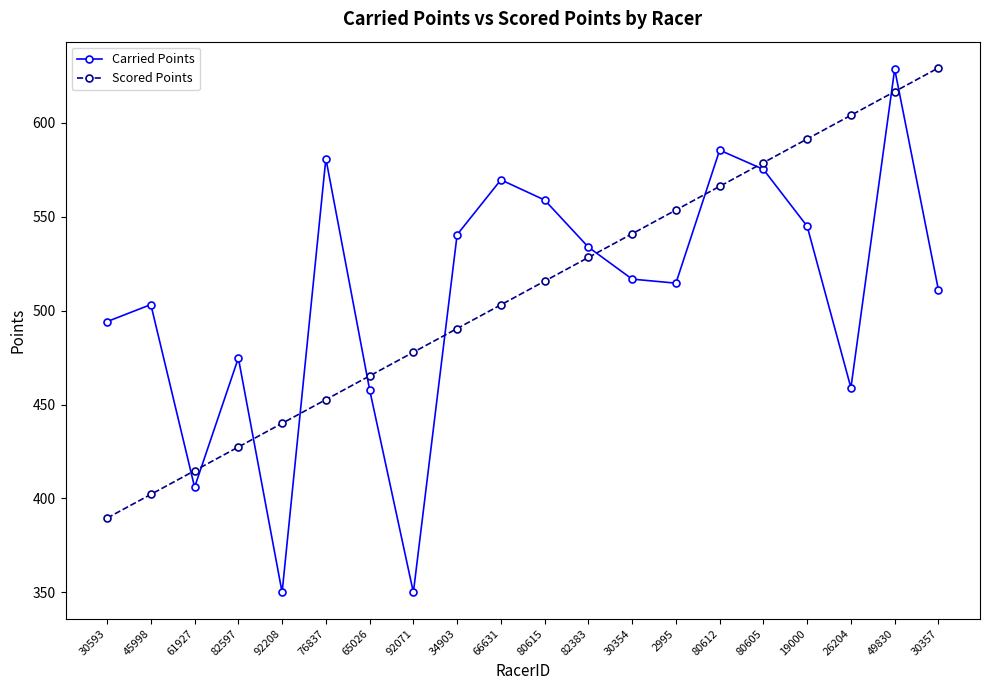

What is the greatest value displayed?

629.2